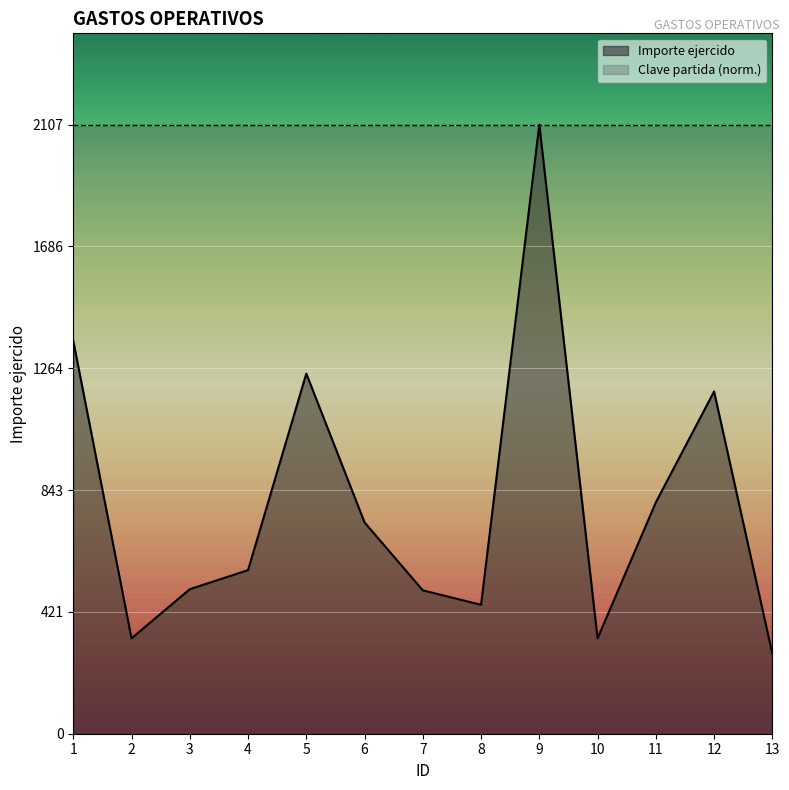

Approximately how many times larger is the value at 13 compared to 12?

0.2